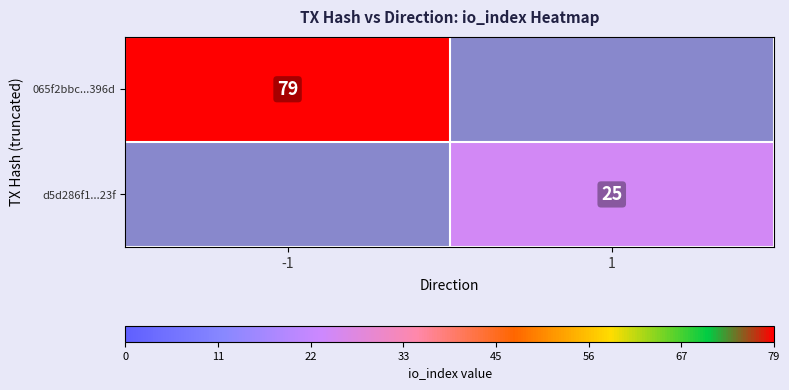

True or false: 065f2bbc...396d has a value of 116 at -1.

False